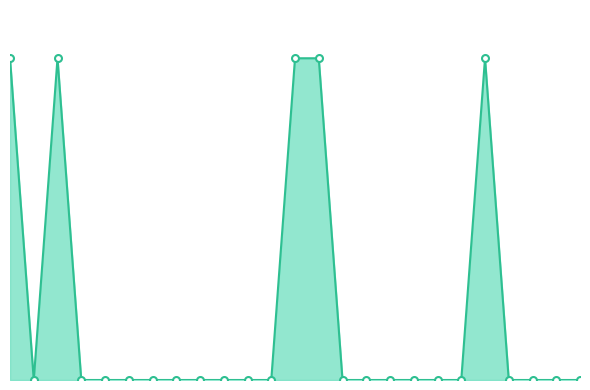

Does the chart display data point markers on the line(s)?

No